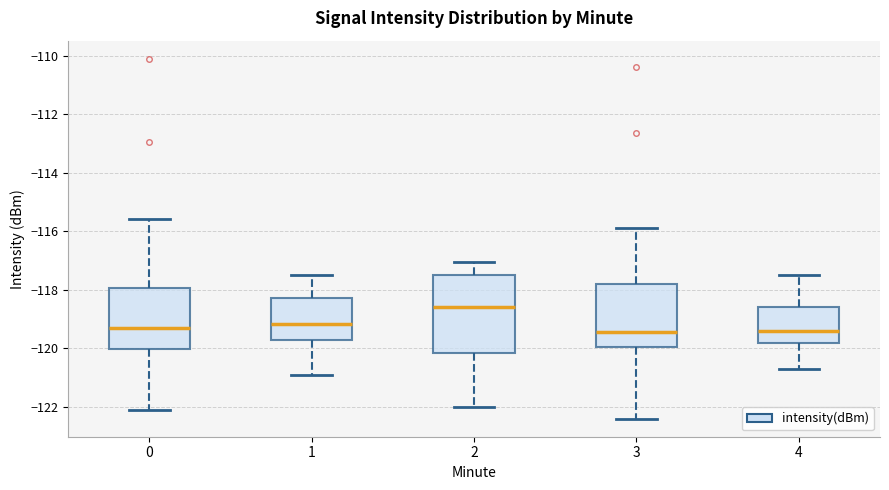

Which box has the highest median line?

2